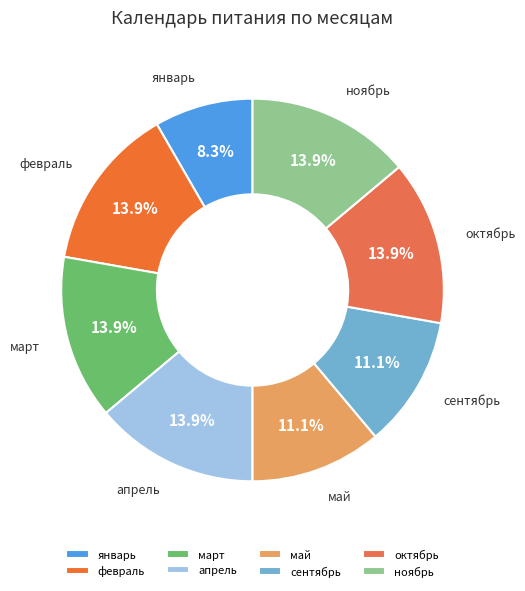

True or false: январь accounts for 8% of the total.

True